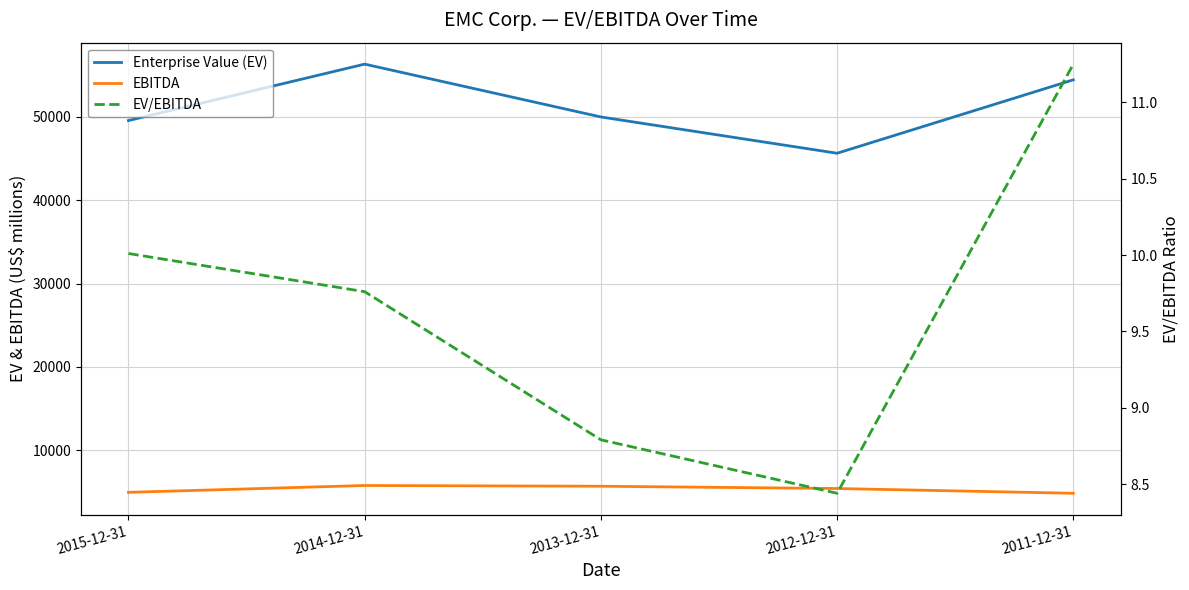

What is the maximum value for Enterprise Value (EV)?

56338.0